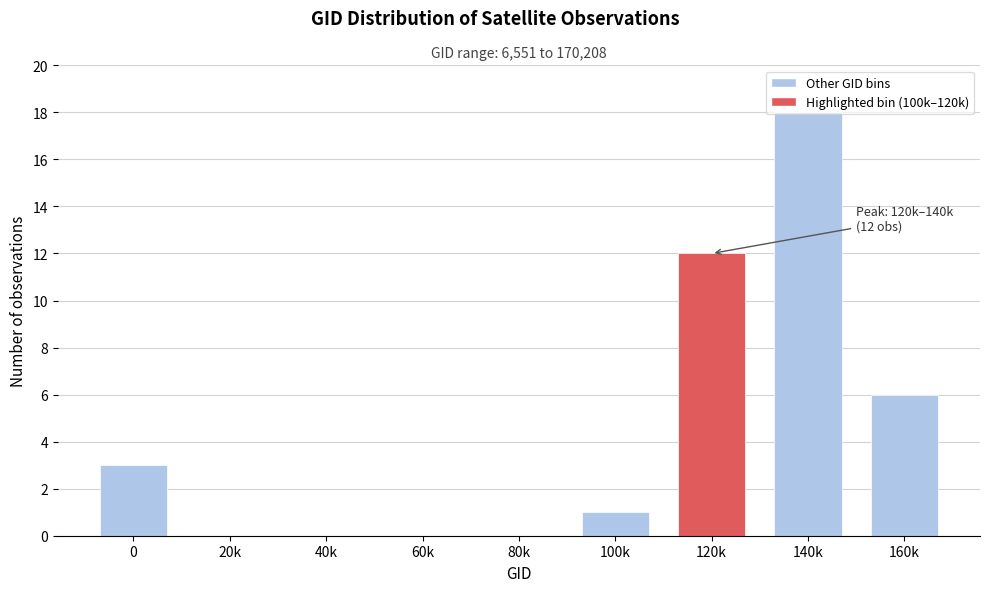

The chart shows a value of 6 at 160k. True or false?

True